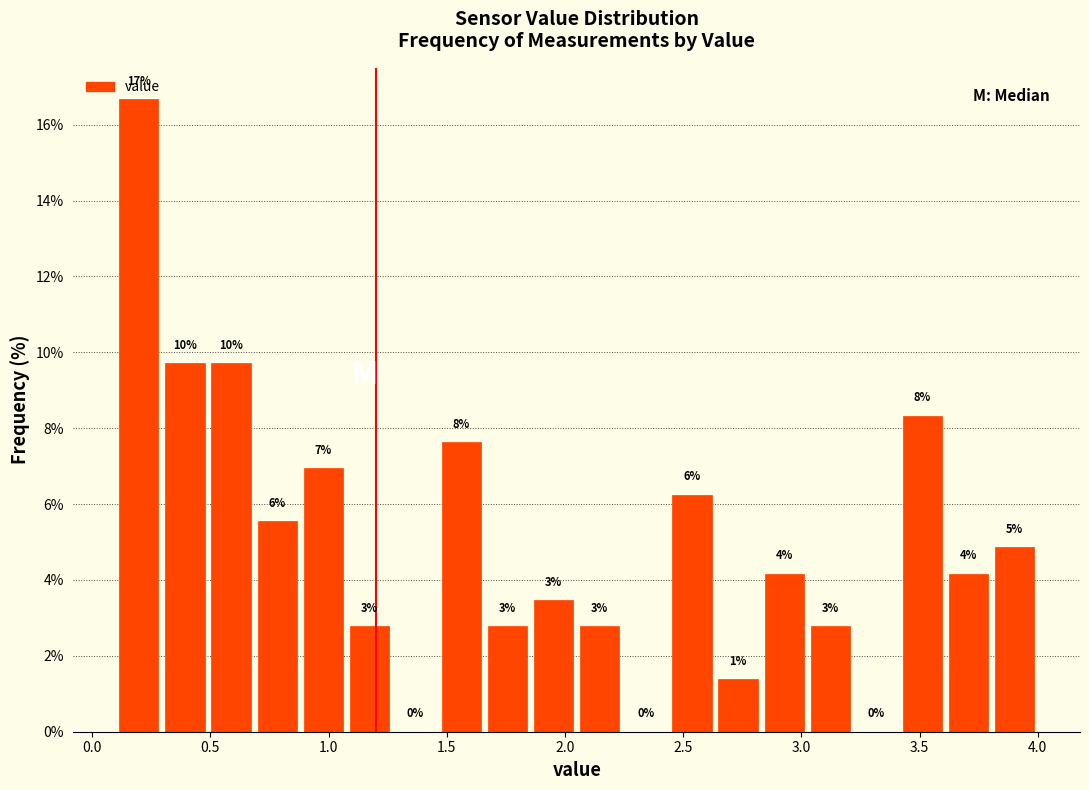

Read against the x-axis, roughly where is the centre of the tallest bar?

0.20